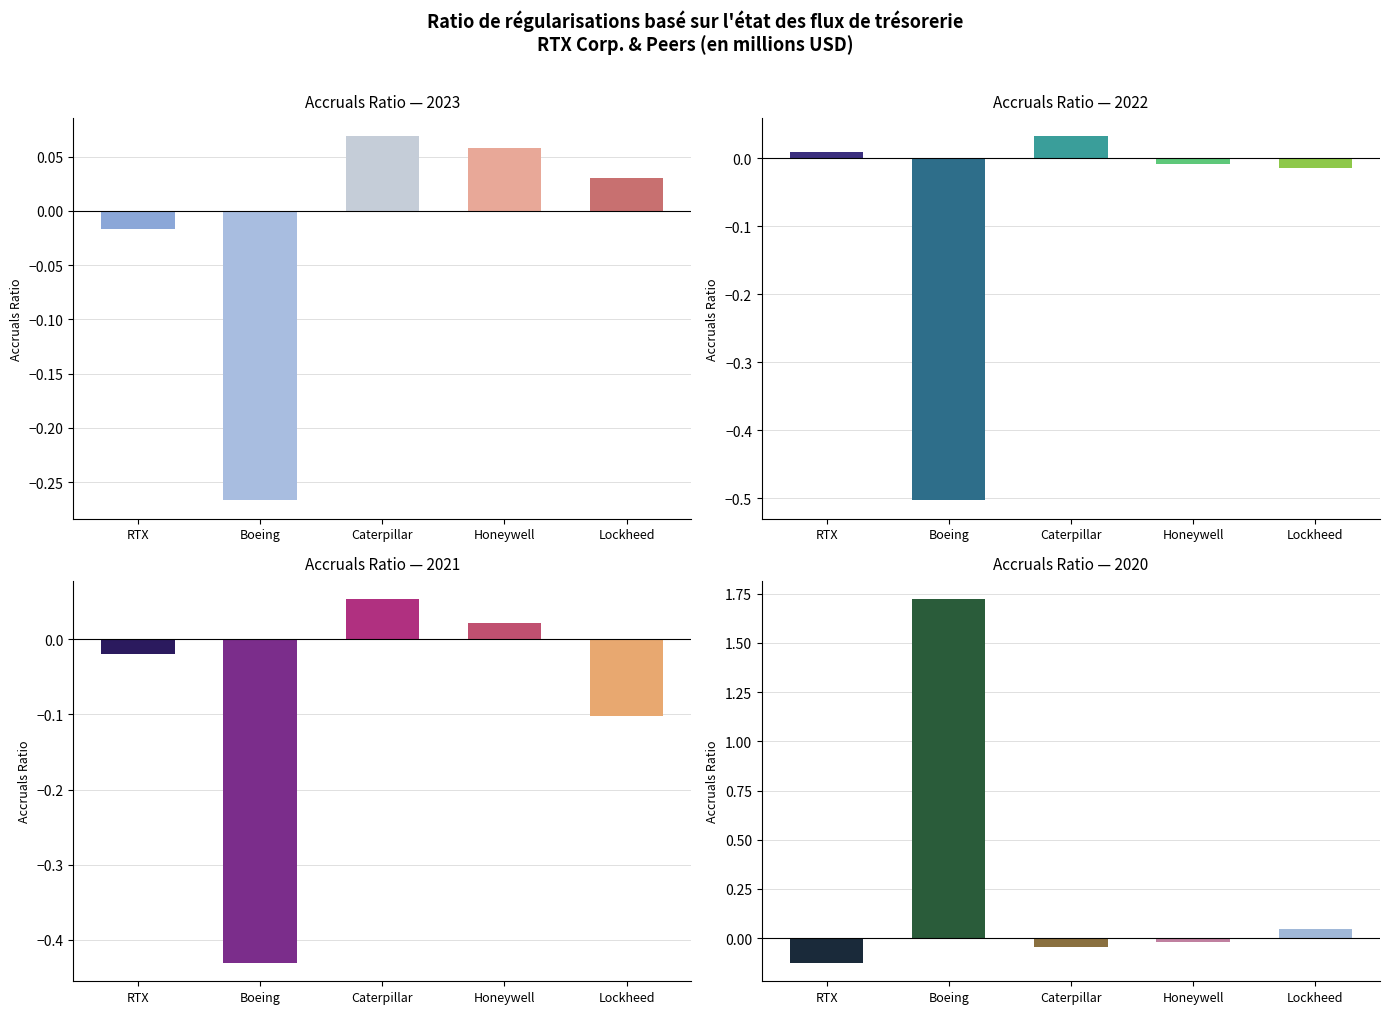

How many values in Year 2022 are below zero?

3